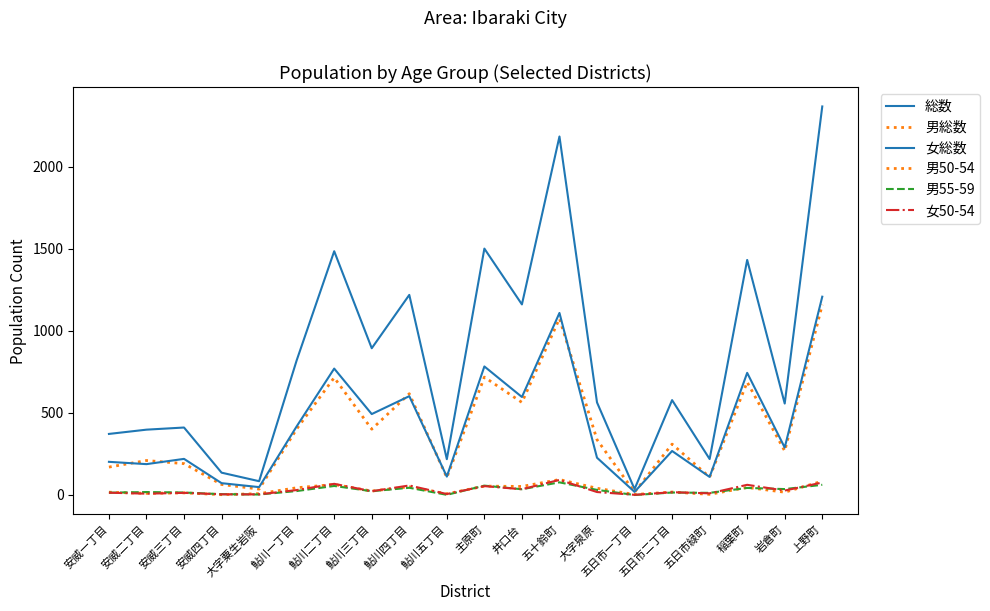

The 男55-59 series shows 13 at 五日市緑町. True or false?

True